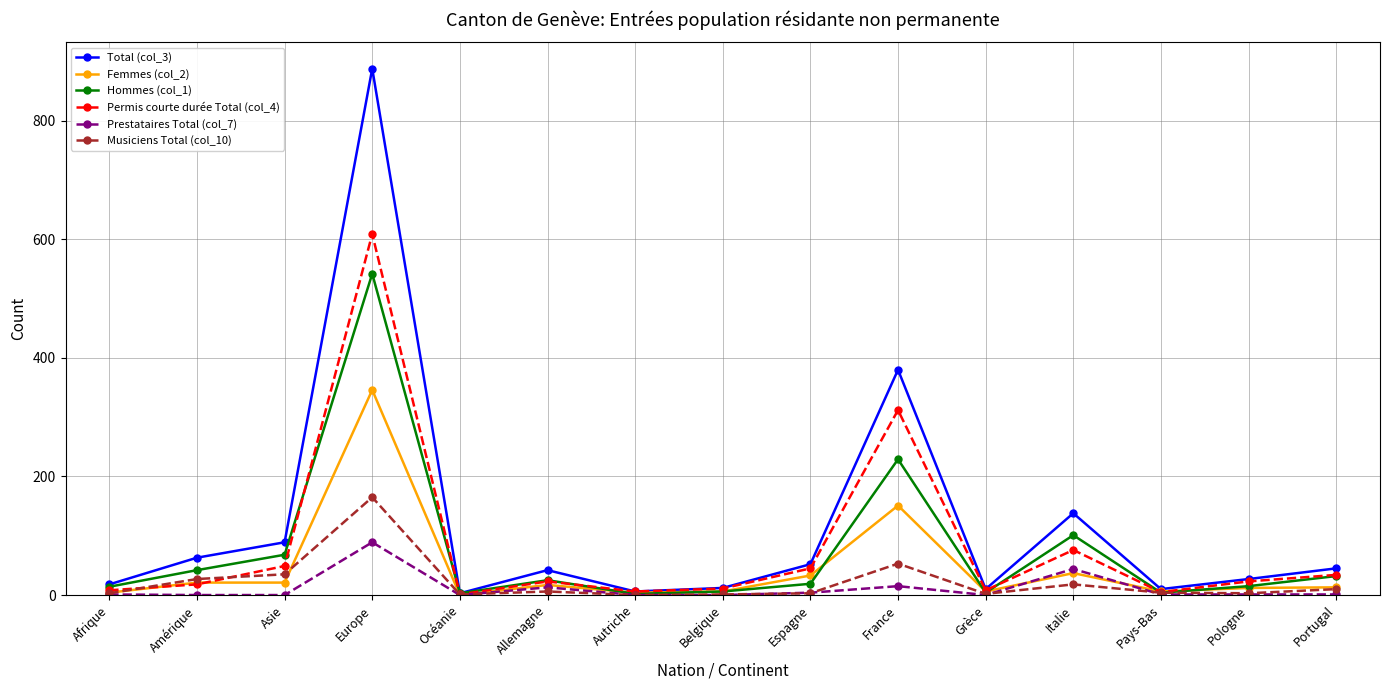

At which label does Hommes (col_1) first exceed 19?

Amérique